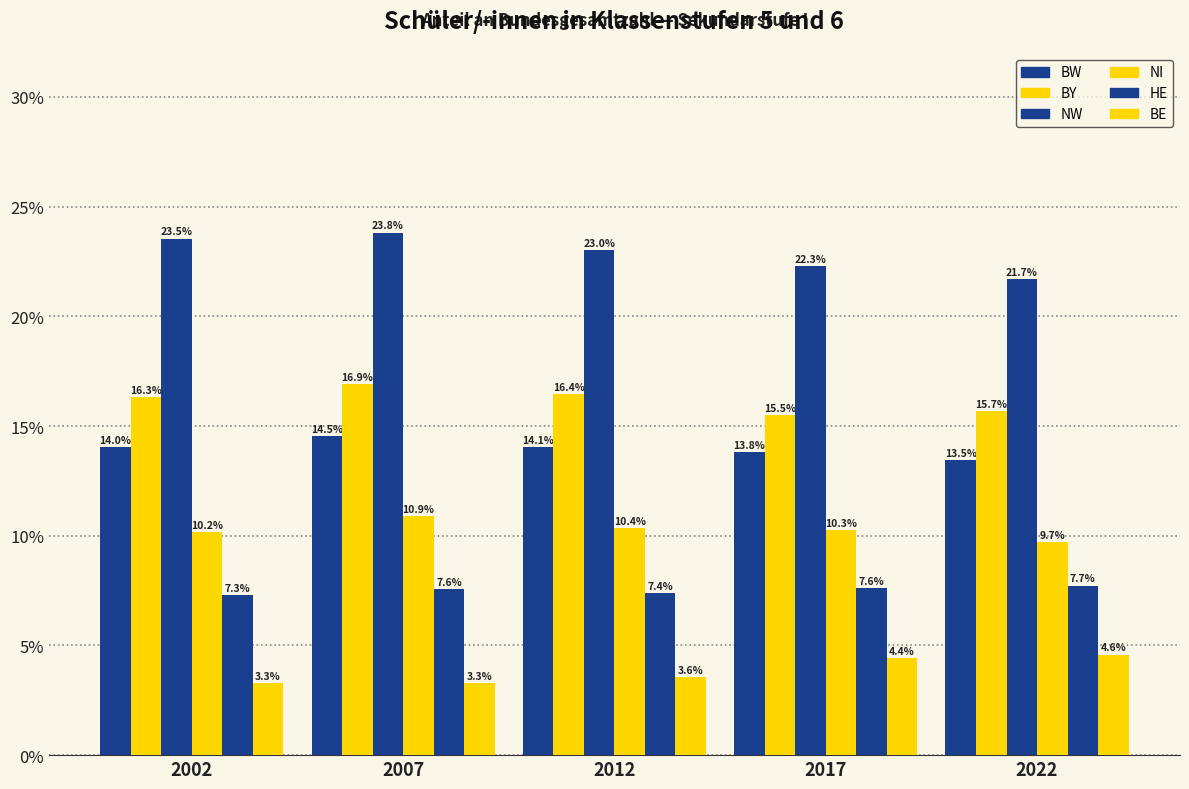

What is the total value across all series at 2022?

72.8